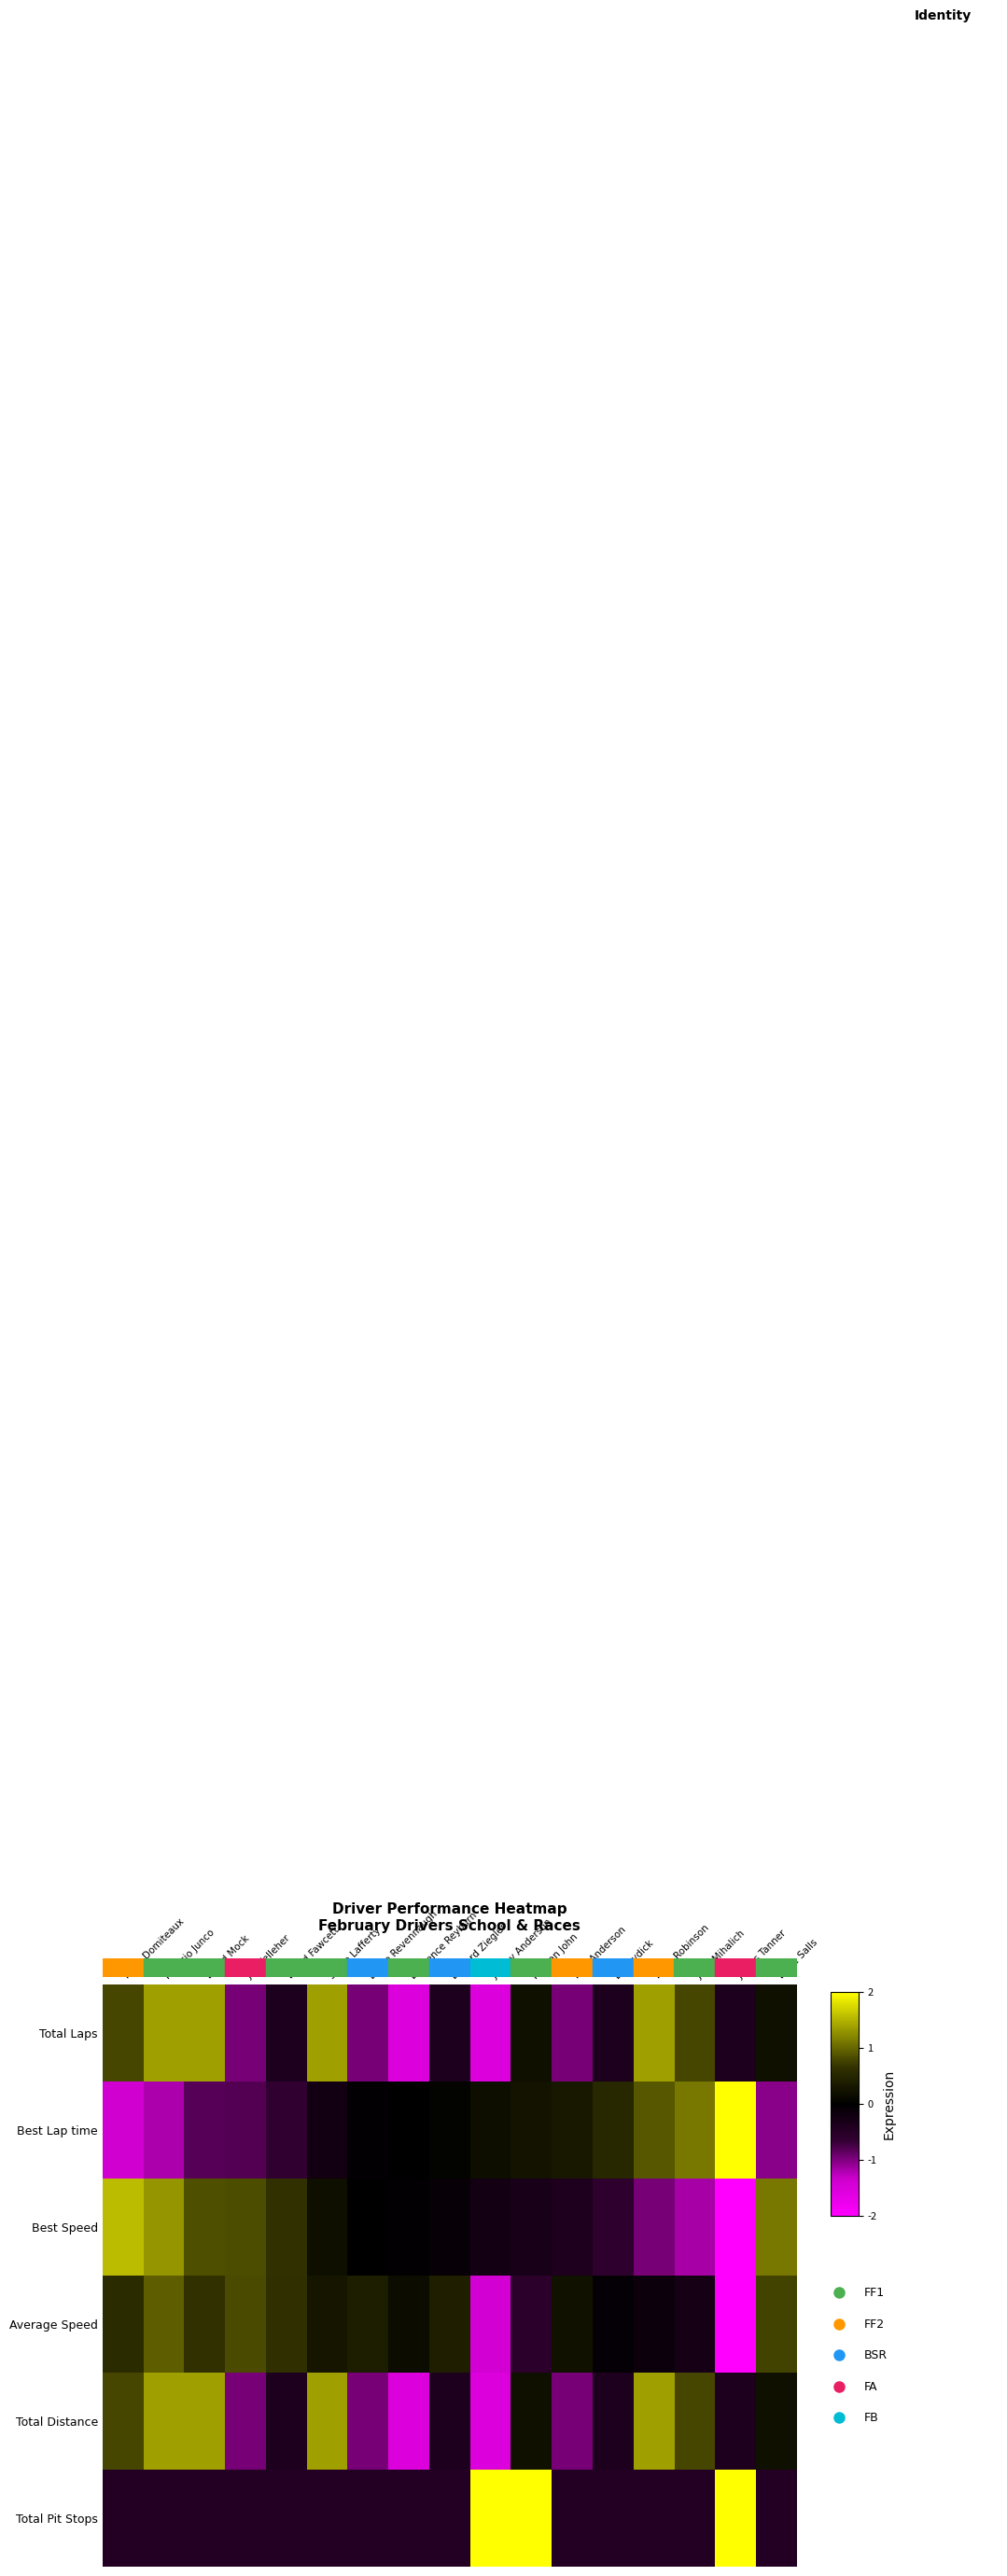

At Jeffrey Anderson, list the series in order from largest to smallest.

Total Pit Stops, Best Lap time, Best Speed, Average Speed, Total Distance, Total Laps